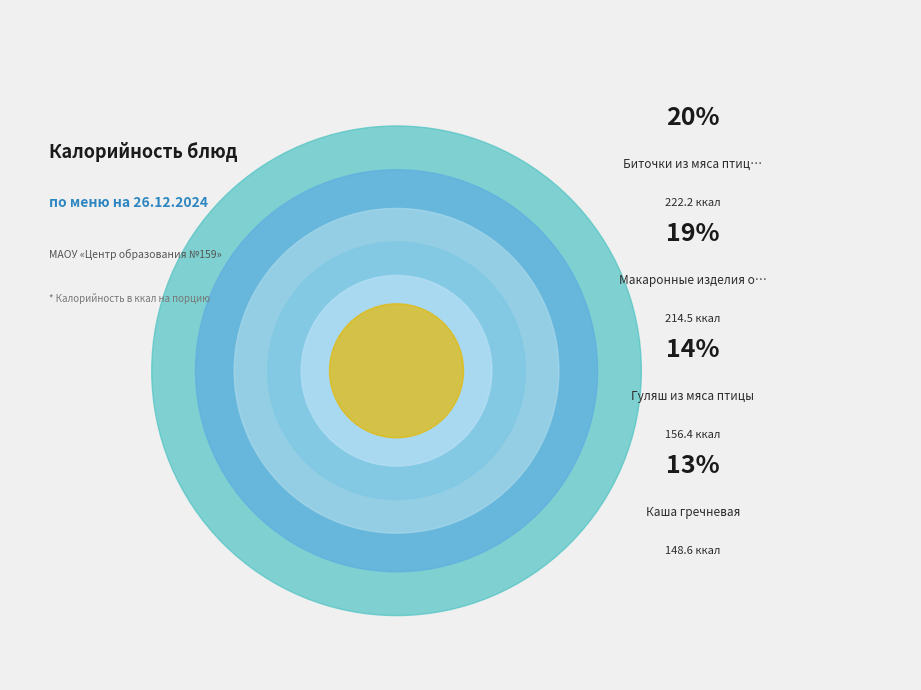

What is the ratio of the value at Макаронные изделия отварные to the value at Мандарины?

7.1